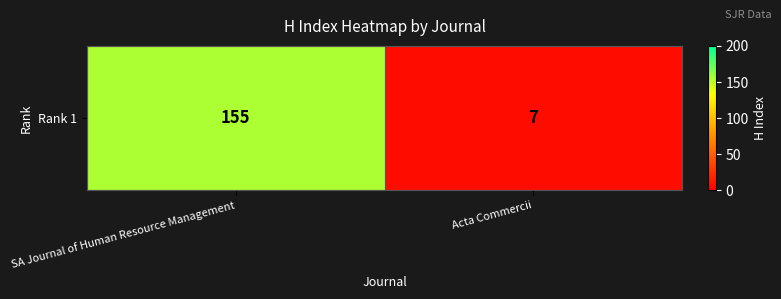

True or false: the data shows 155 at SA Journal of Human Resource Management.

True